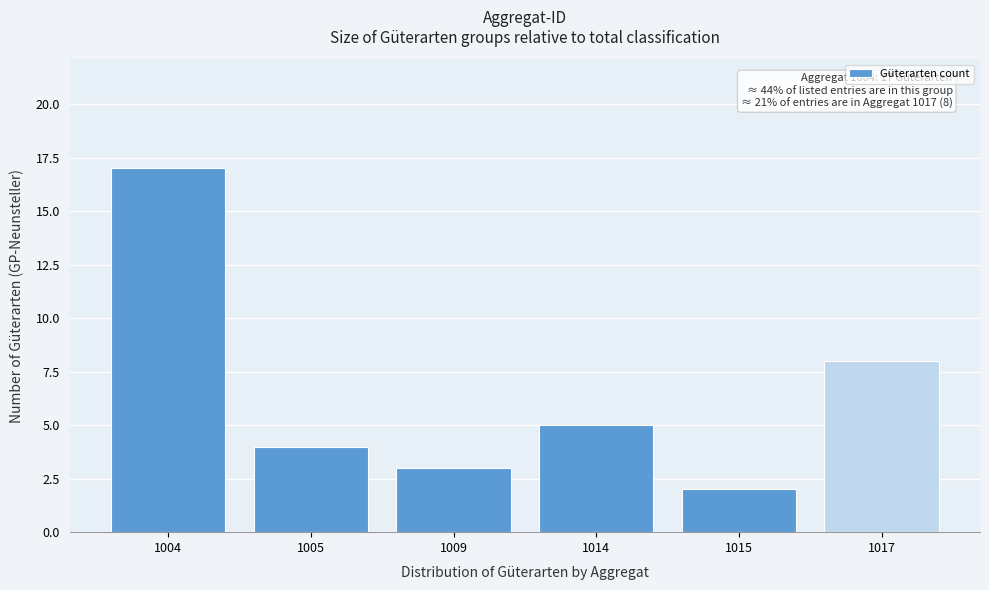

Reading left to right, list all the values displayed in this chart.

1004=17	1005=4	1009=3	1014=5	1015=2	1017=8